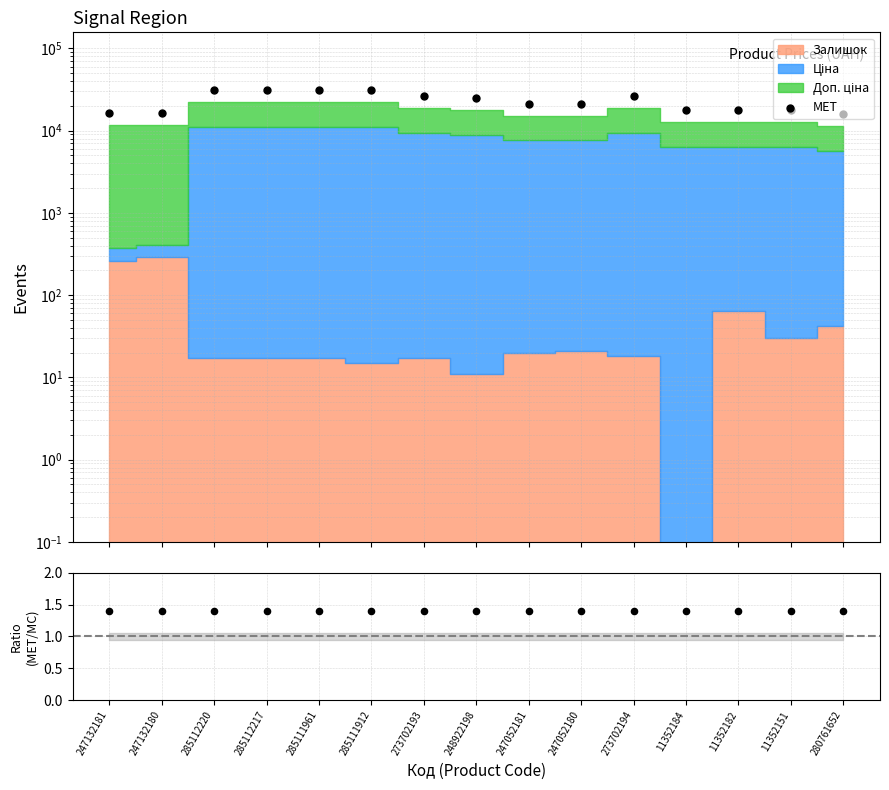

What is the change in value from 247132181 to 247132180?

+42.0